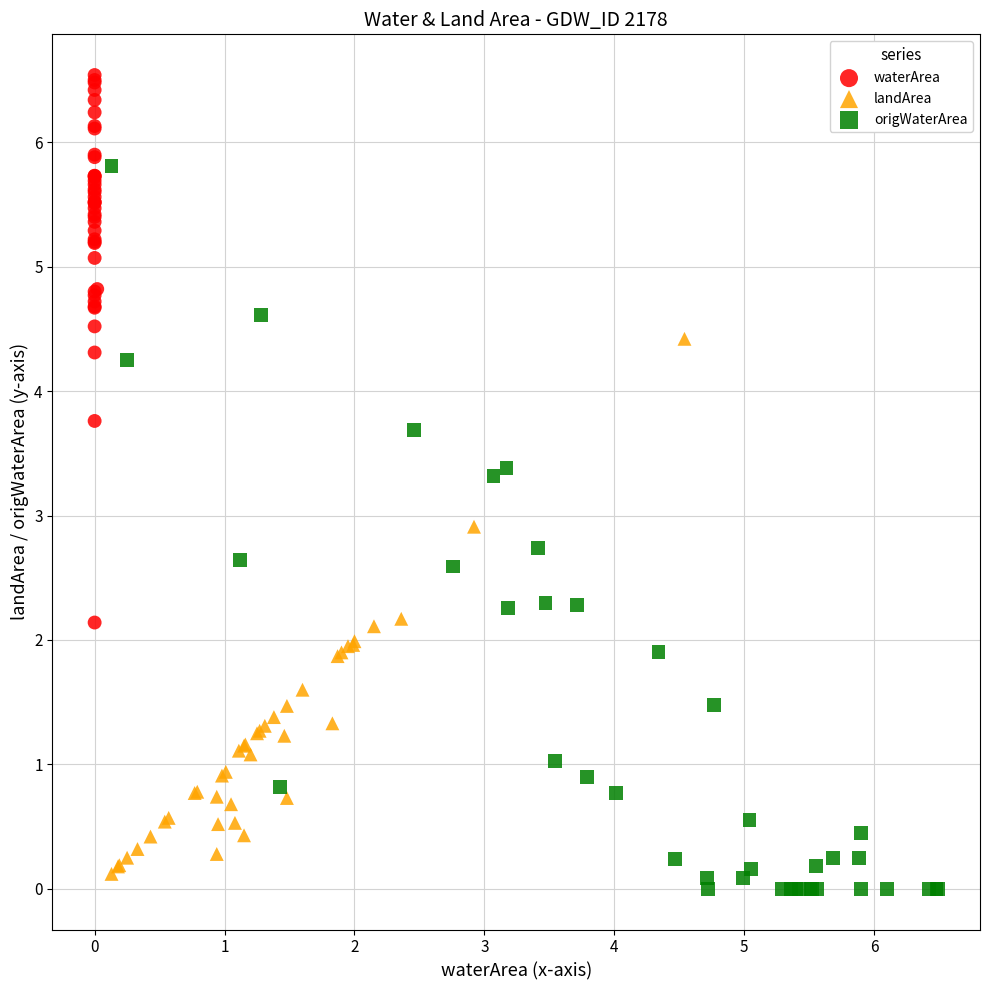

Which series reaches the maximum Y coordinate?

waterArea